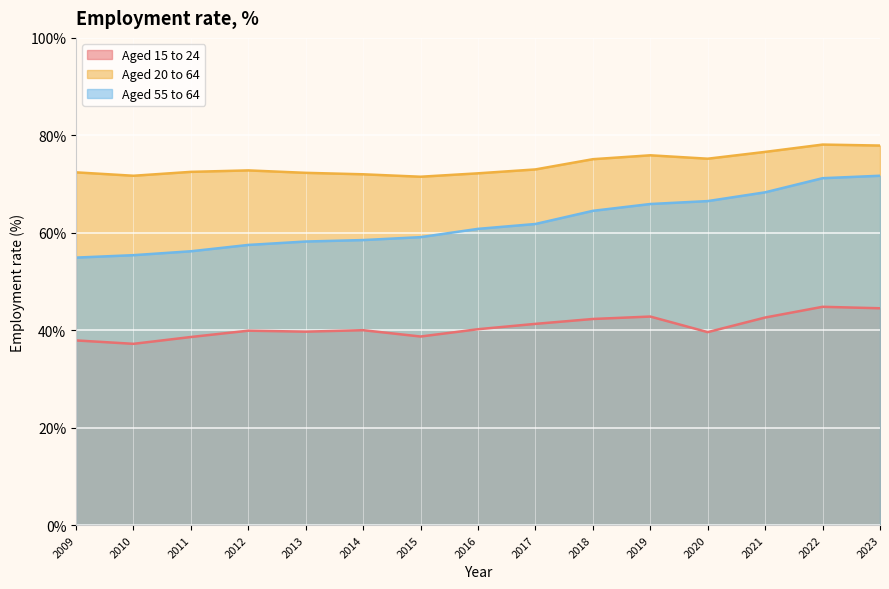

True or false: Aged 15 to 24 has a value of 16.7 at 2015.

False